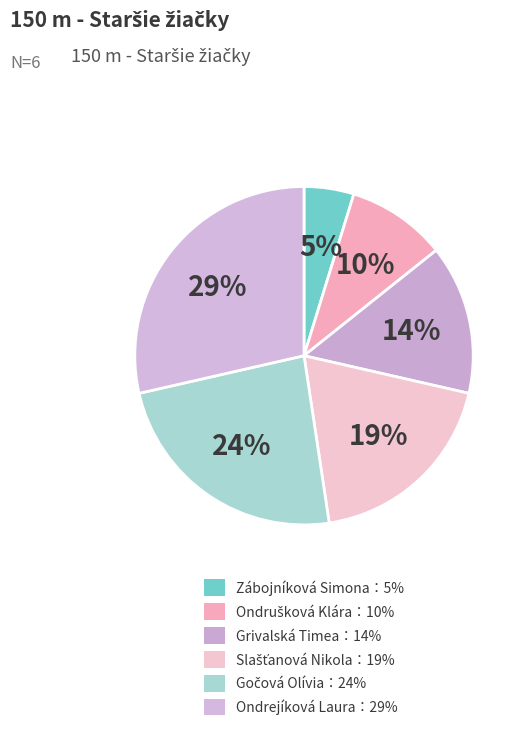

Count the number of slices in the pie.

6